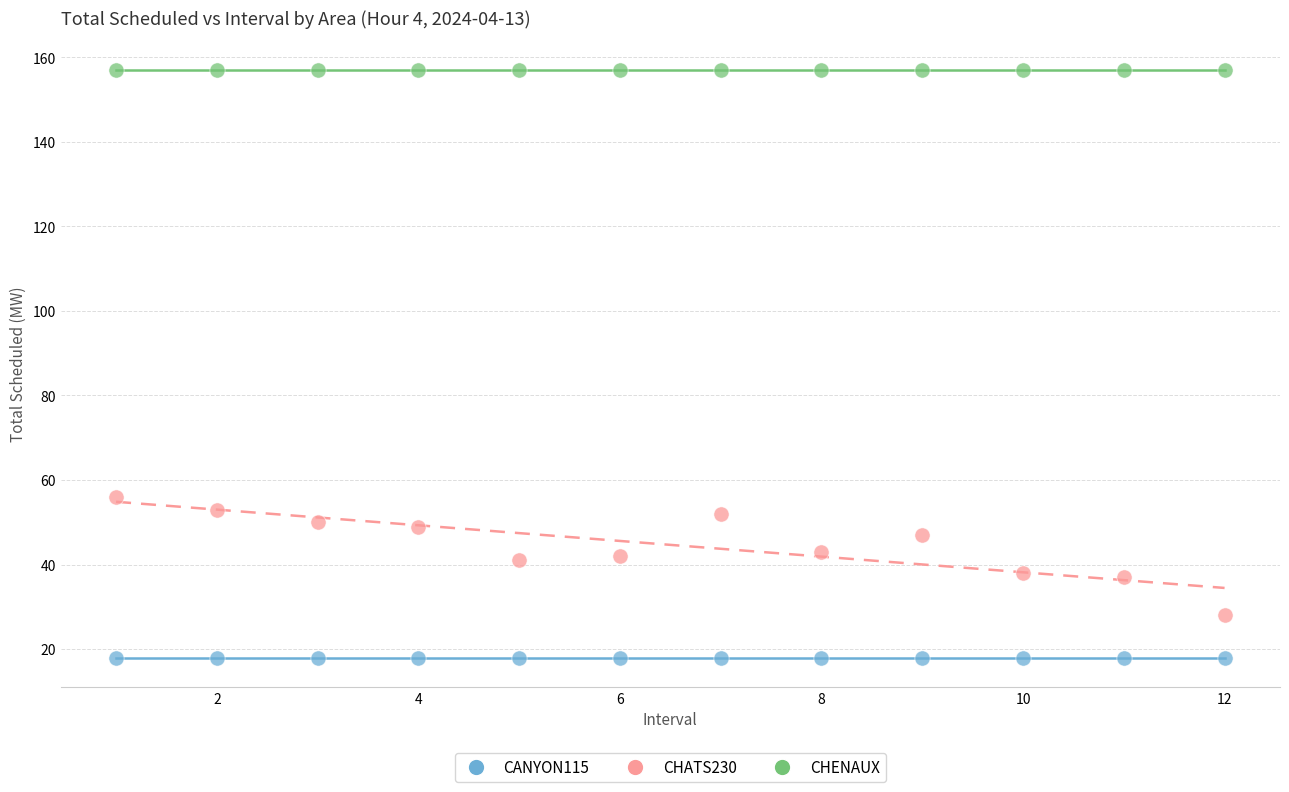

Which series contains the lowest Y value?

CANYON115